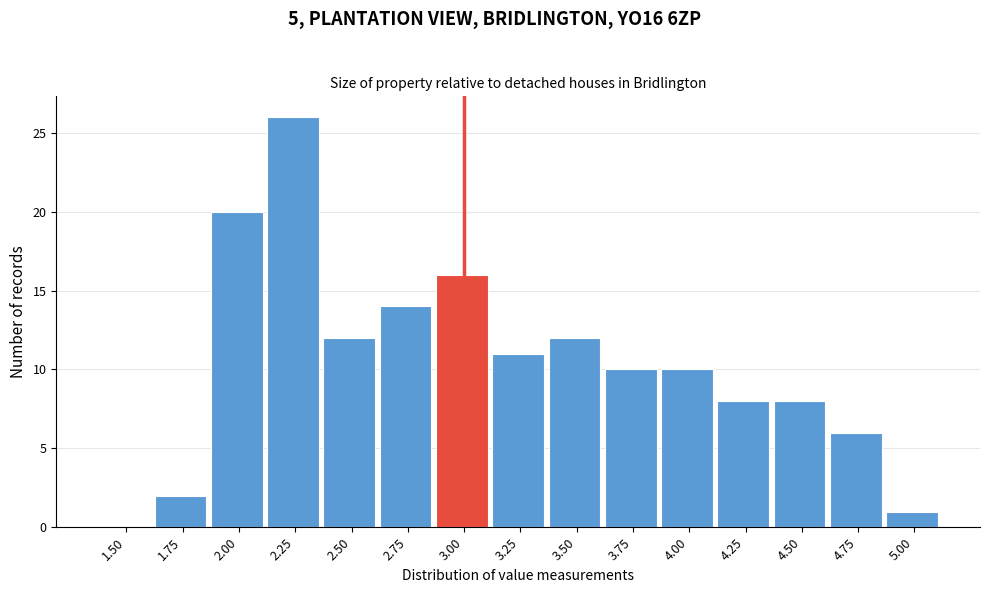

Reading left to right, extract all data points from this chart.

1.50=0	1.75=2	2.00=20	2.25=26	2.50=12	2.75=14	3.00=16	3.25=11	3.50=12	3.75=10	4.00=10	4.25=8	4.50=8	4.75=6	5.00=1